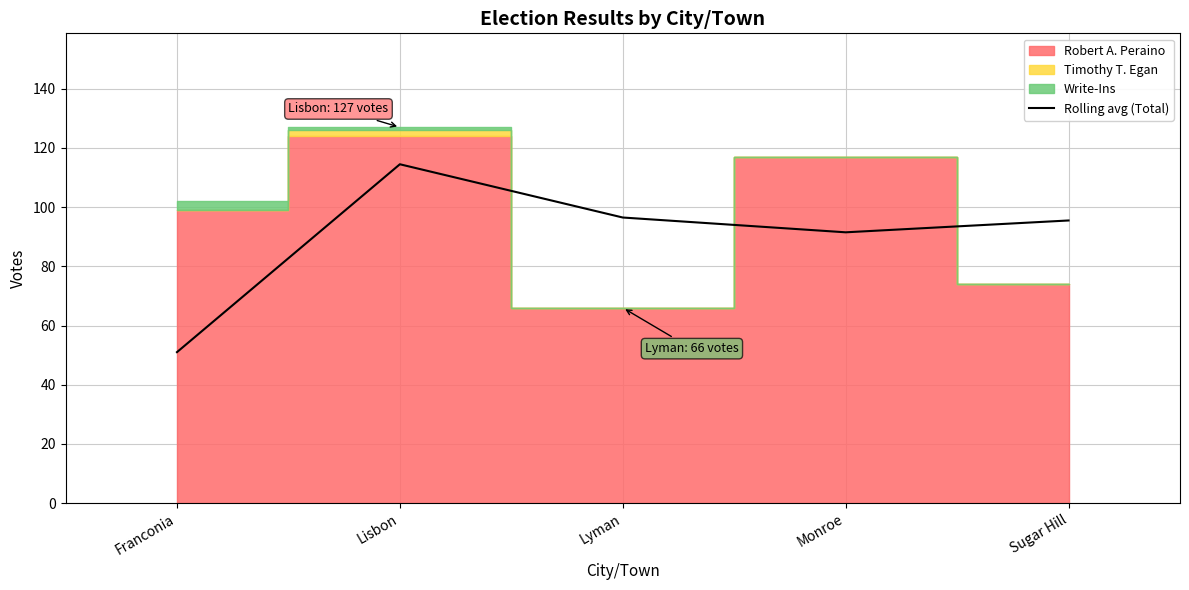

Reading left to right, list all the values displayed in this chart.

51.0	114.5	96.5	91.5	95.5